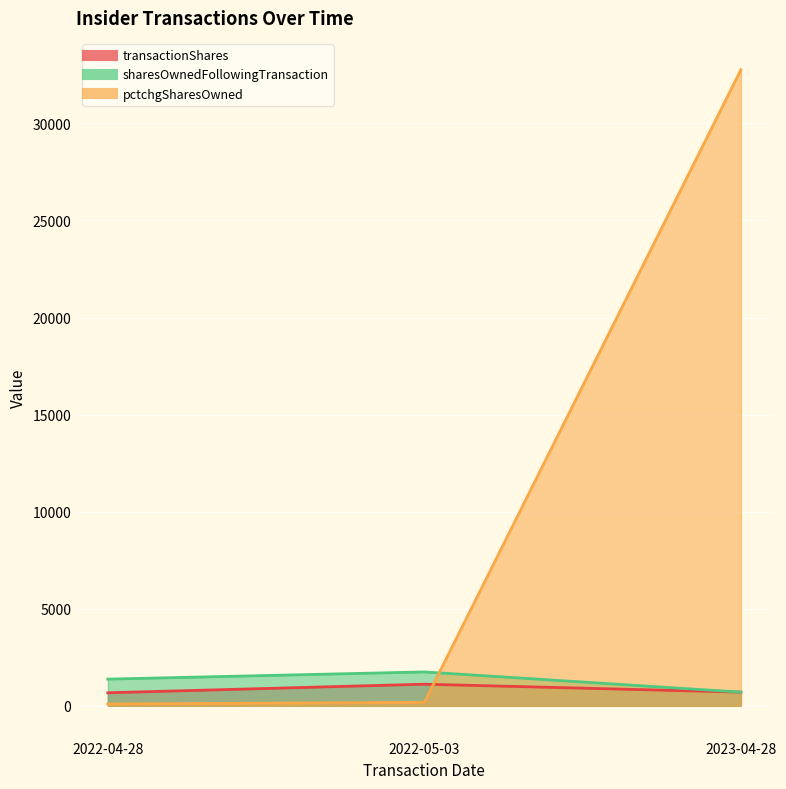

What is the label of the 3rd point from the right?

2022-04-28